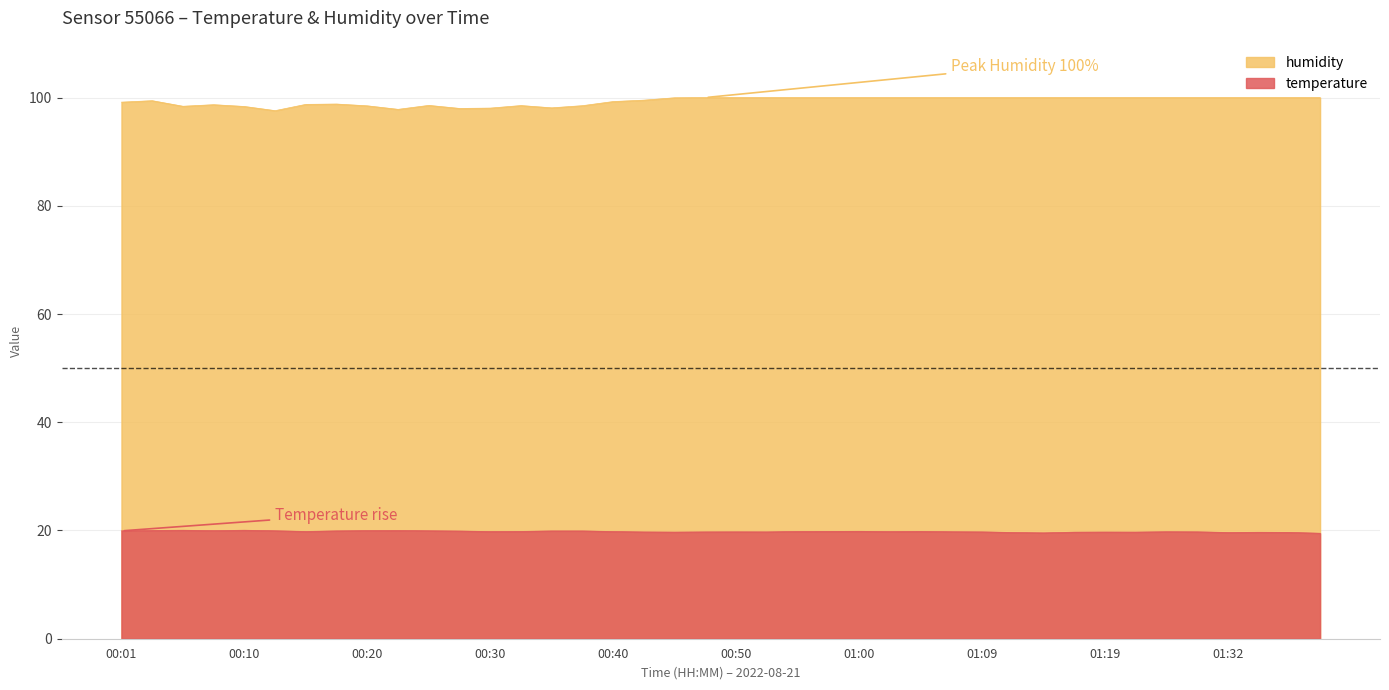

Is the value of temperature at 01:26 greater than the value of humidity at 01:22?

No